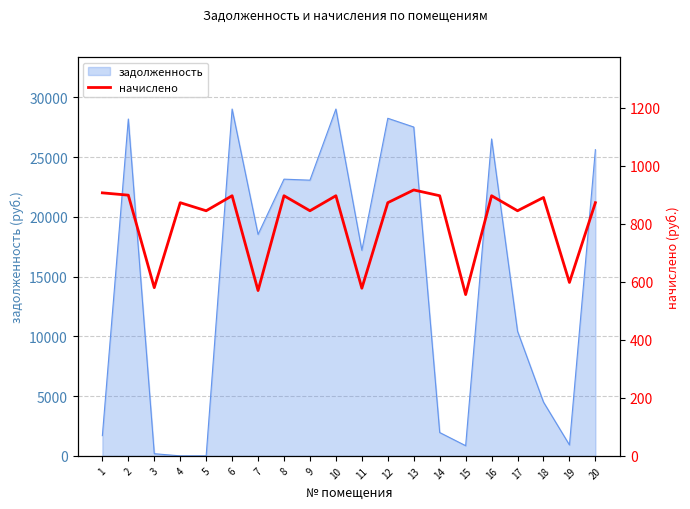

Reading left to right, extract all data points from this chart.

1=906.4	2=898.4	3=579.7	4=872.5	5=844.6	6=896.4	7=569.7	8=896.4	9=844.6	10=896.4	11=577.7	12=872.5	13=916.3	14=896.4	15=555.8	16=896.4	17=844.6	18=890.4	19=597.6	20=872.5